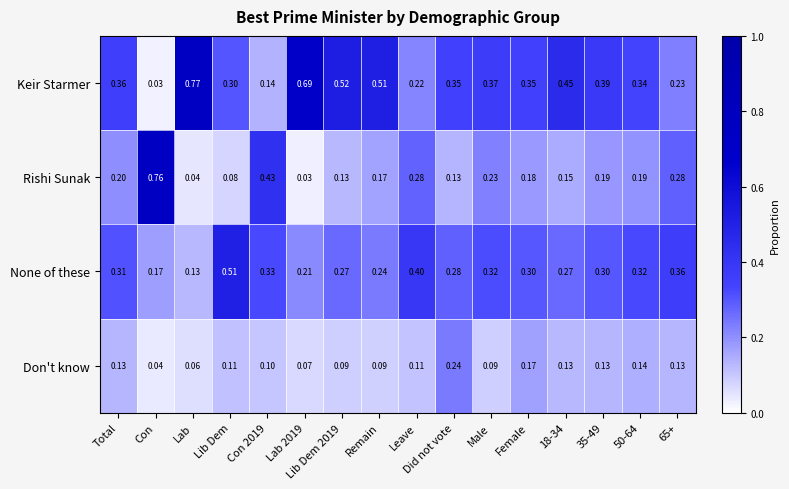

Rank the series by their maximum value, from highest to lowest.

Keir Starmer, Rishi Sunak, None of these, Don't know